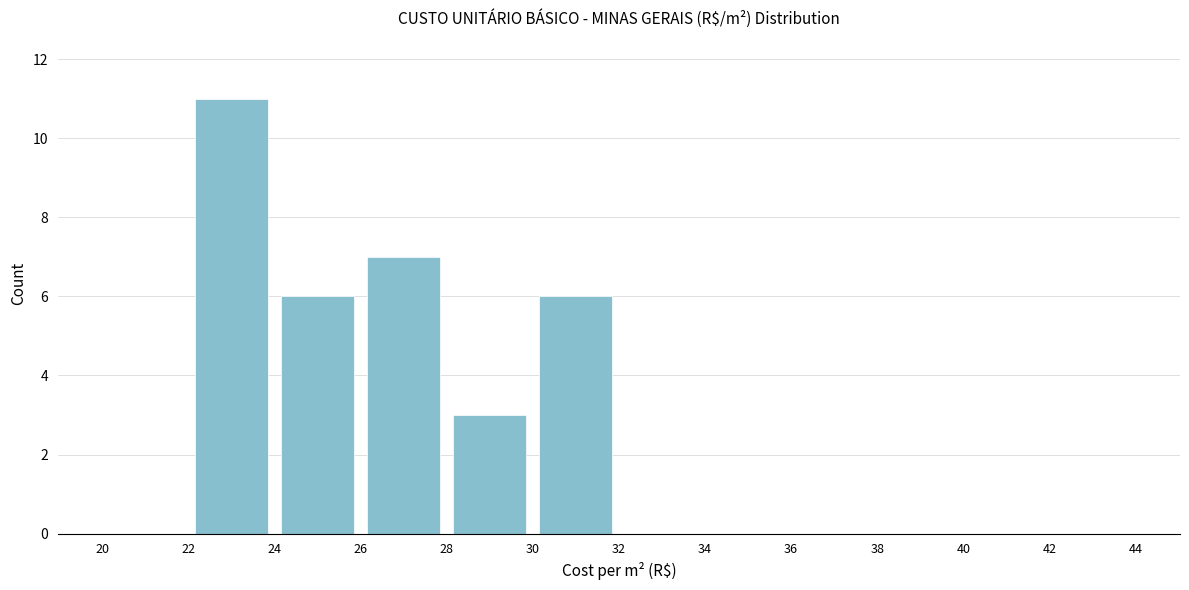

Over which range of the x-axis is the bar tallest?

22 to 24